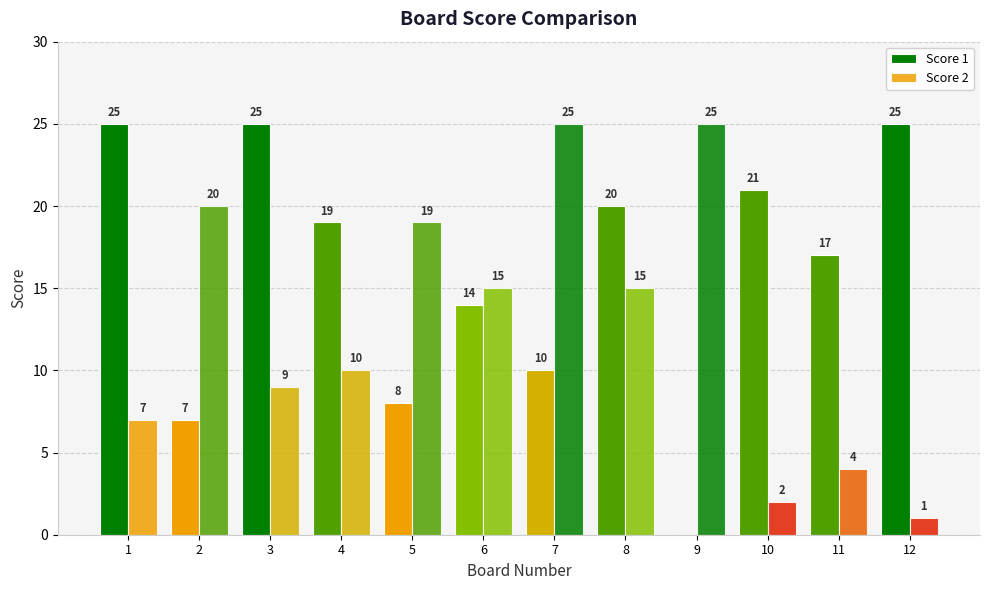

What is the difference between the Score 2 values at 6 and 4?

5